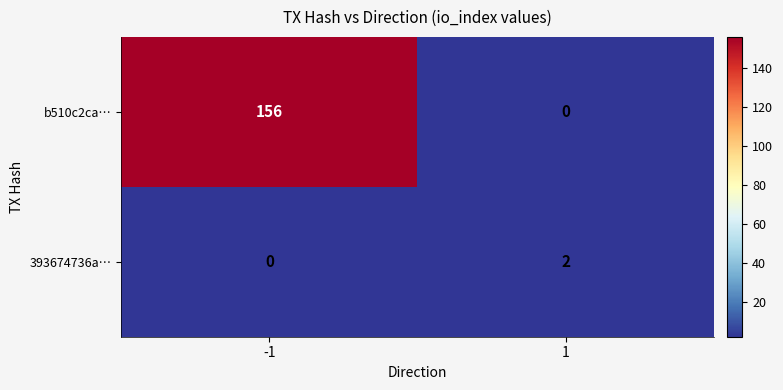

Reading right to left, transcribe all the data shown in this chart.

b510c2ca…: 0	156
393674736a…: 2	0